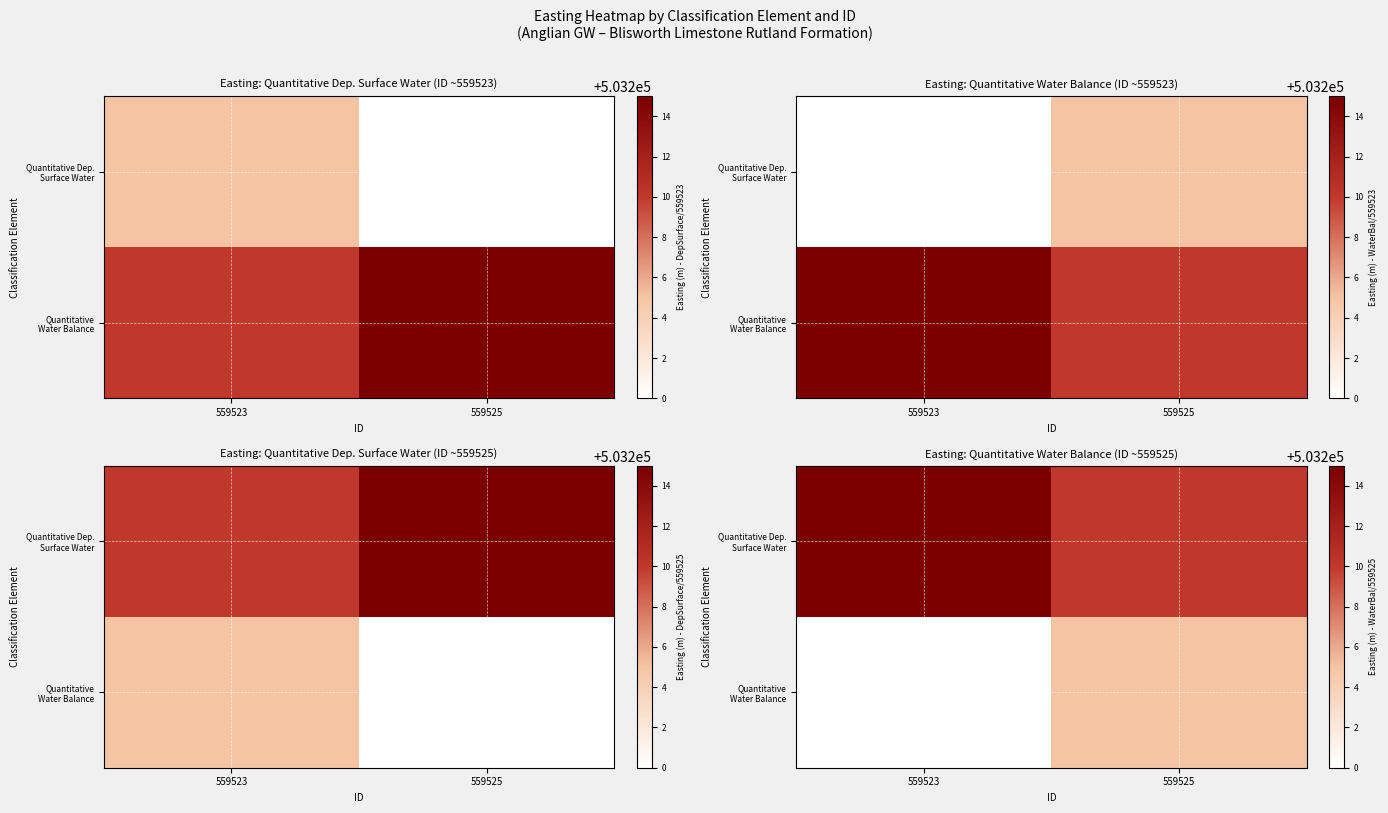

The value of Quantitative Dep. Surface Water at 559523 is 204885. True or false?

False